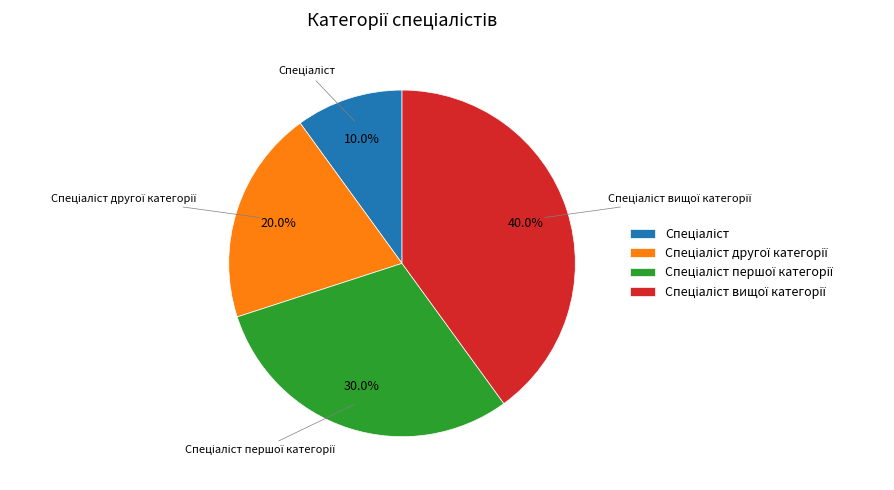

Does any single category account for the majority?

No